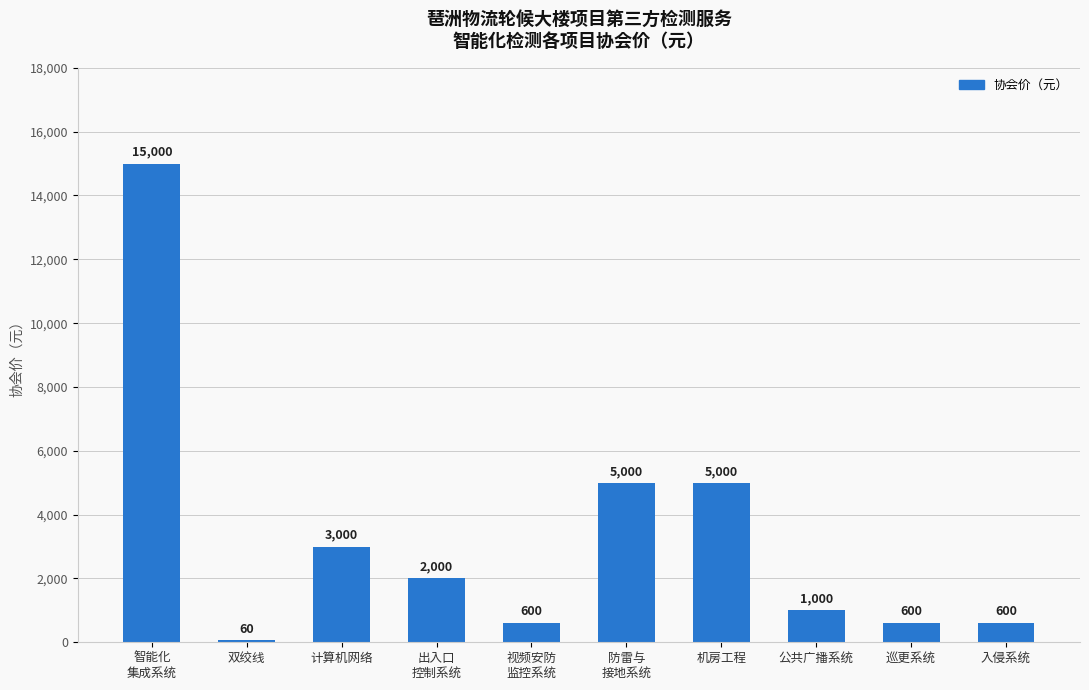

True or false: the data shows 2000 at 出入口
控制系统.

True